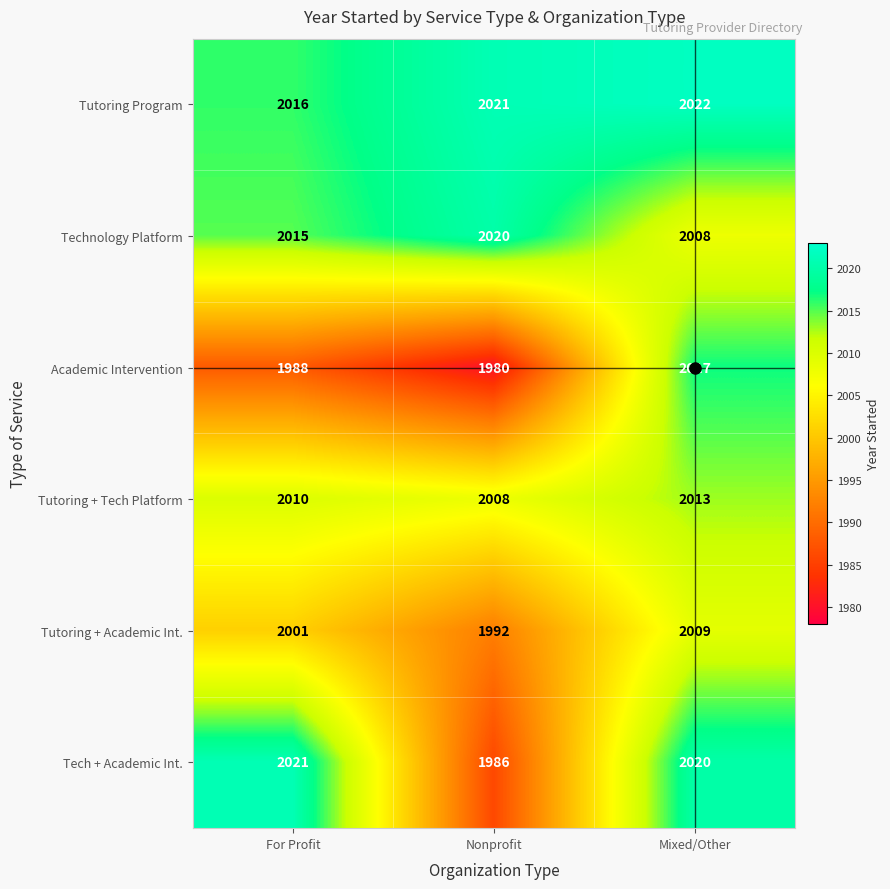

What is the sum of all Tutoring + Academic Int. values?

6002